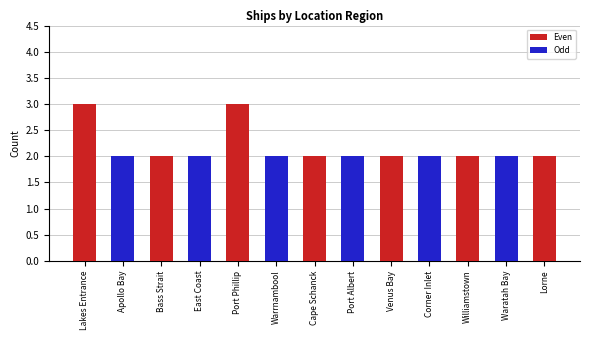

Count the values in the range 2 to 3.

13